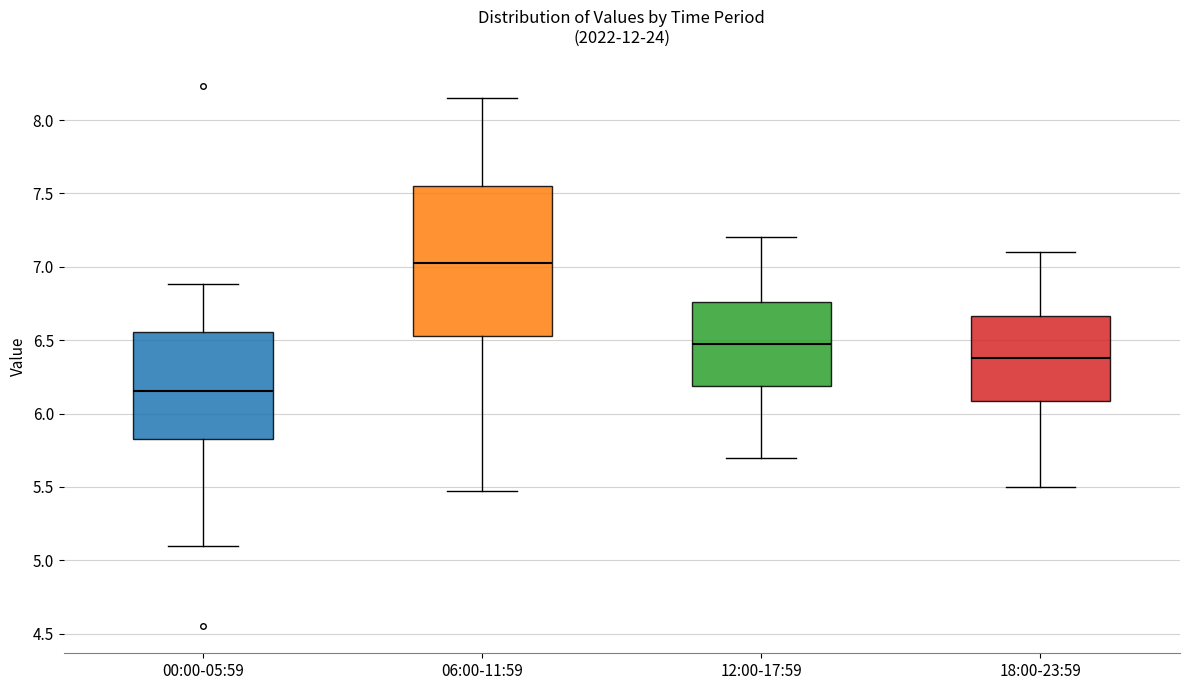

Which box has the highest median line?

06:00-11:59